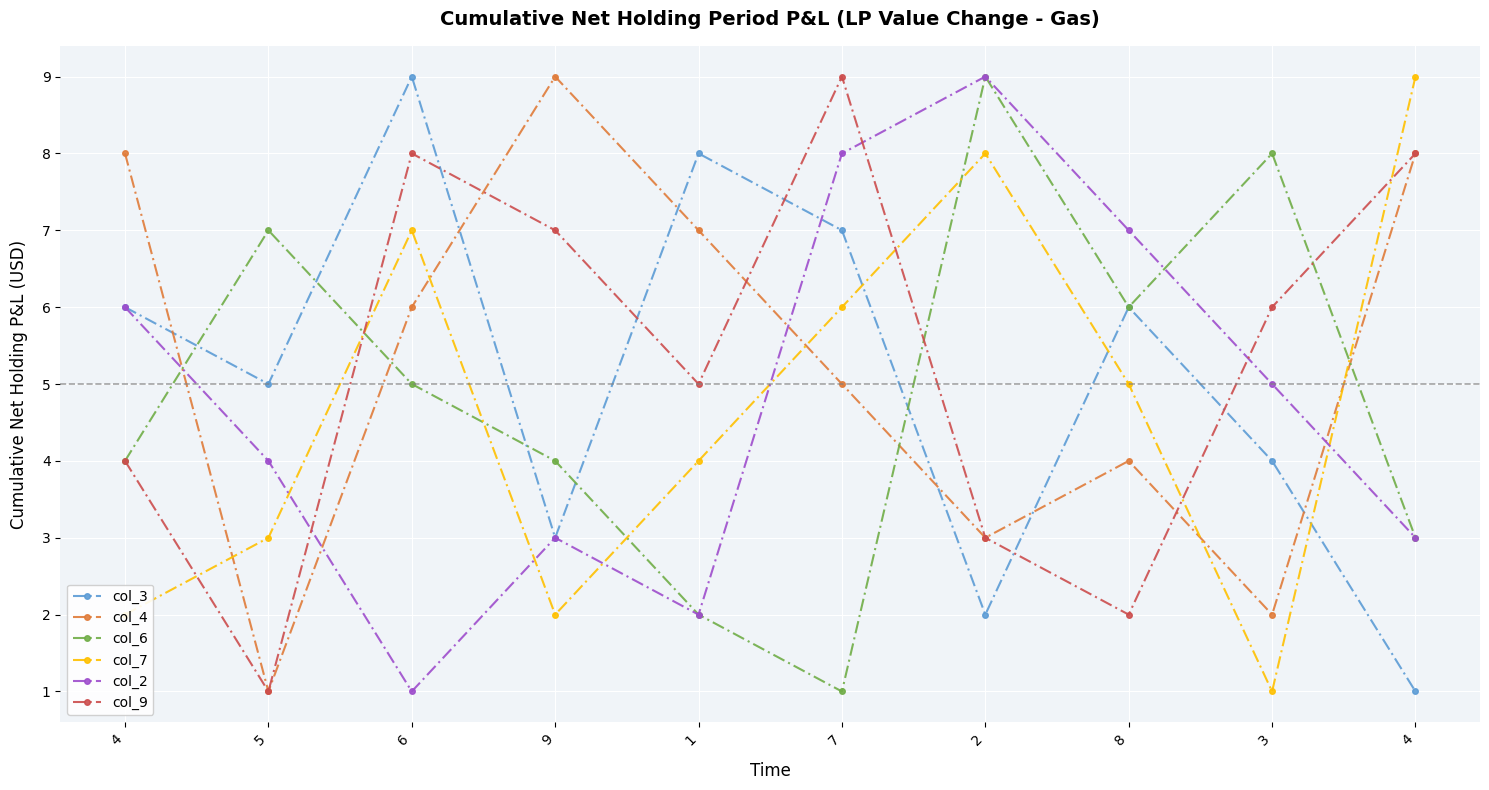

Is the value of col_7 at 7 greater than the value of col_6 at 8?

No